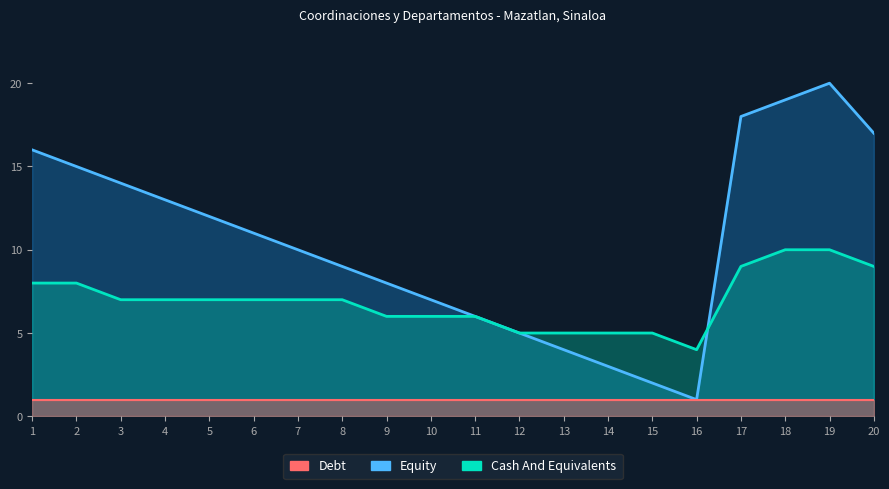

What is the value of the Equity point at the 8th from the left?

9